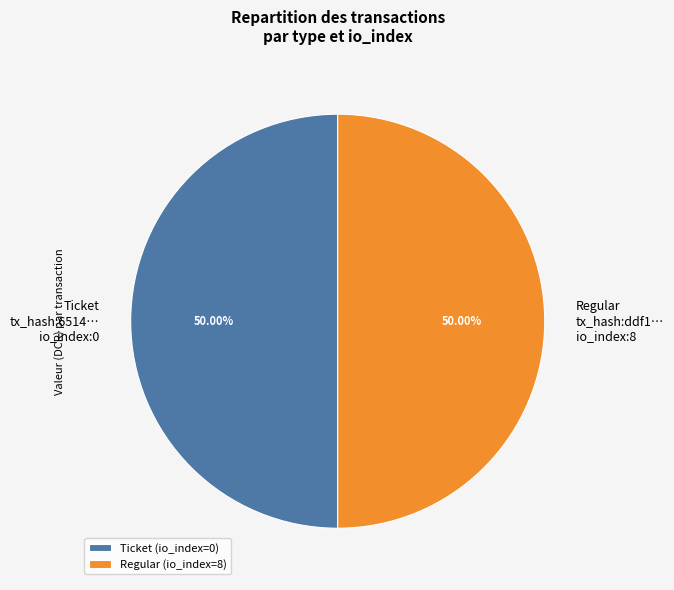

Count the number of slices in the pie.

2